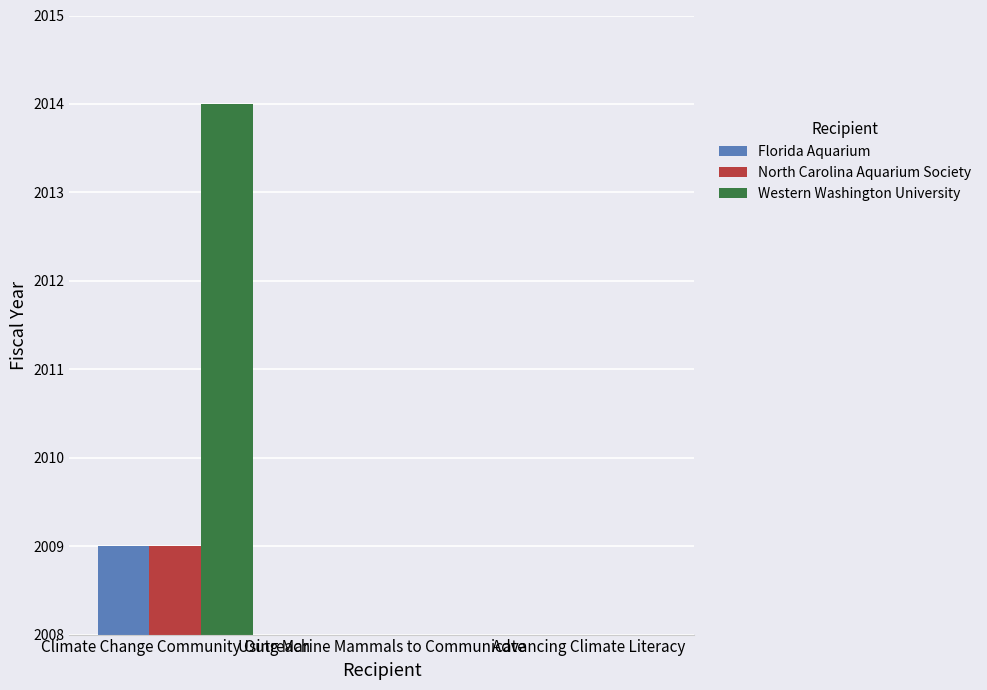

Is it true that Florida Aquarium equals 0 at Advancing Climate Literacy?

True